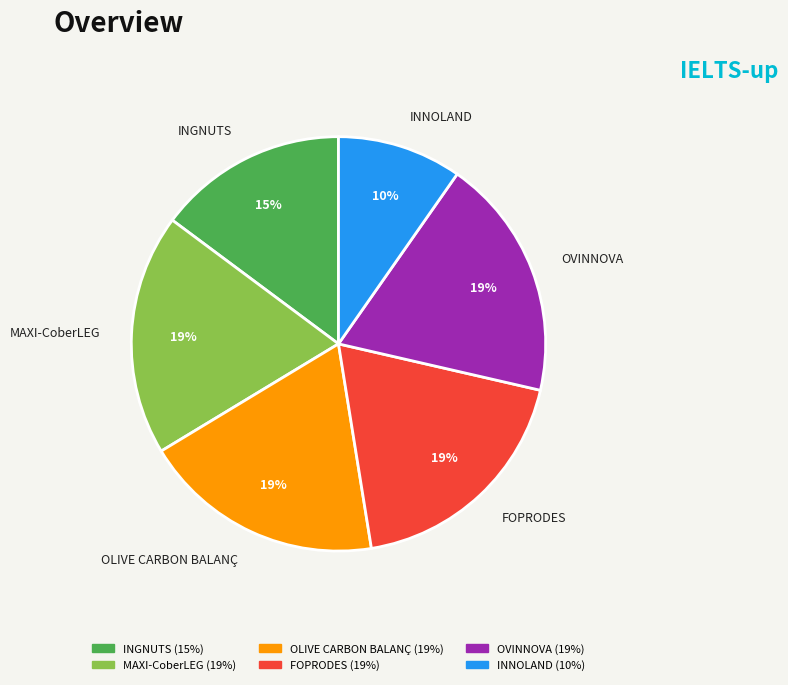

To the nearest percent, what is the difference between the OLIVE CARBON BALANÇ and INGNUTS slice percentages?

4%